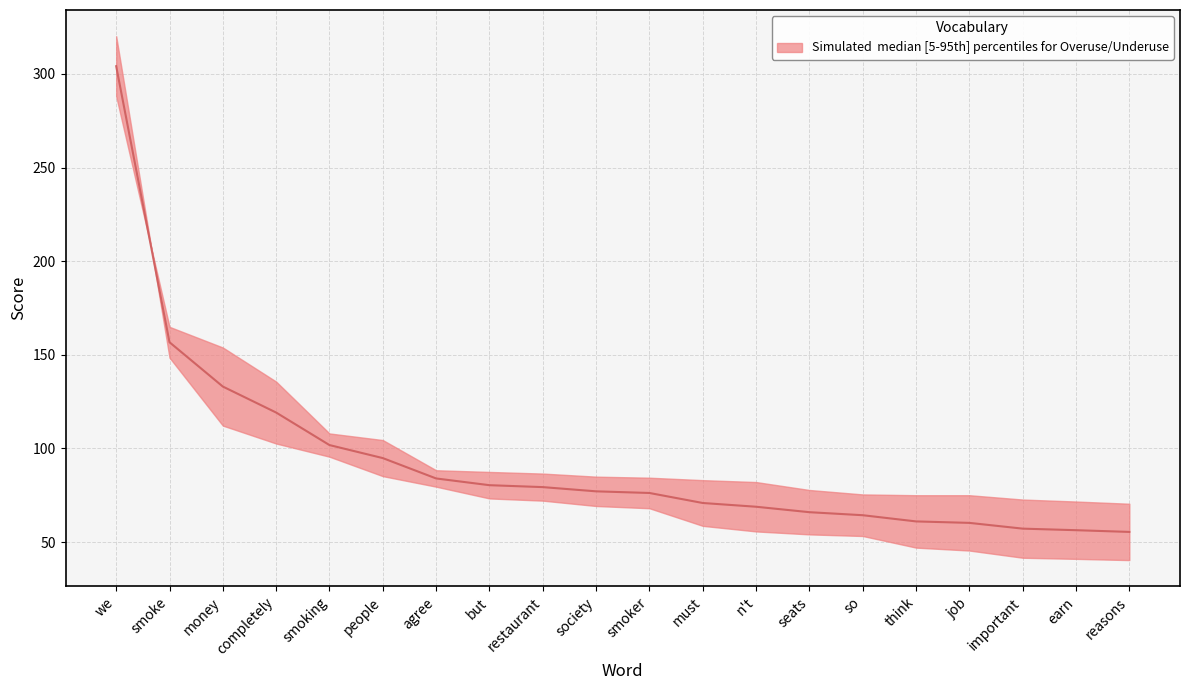

At which category does the chart reach its peak across all series?

we